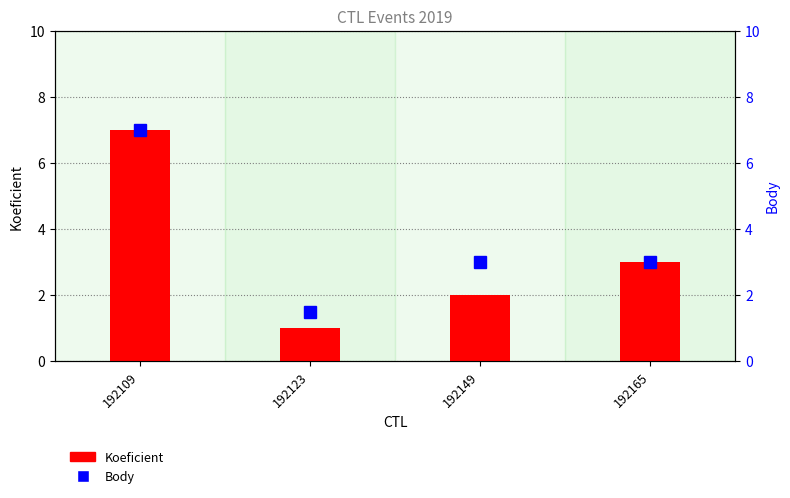

Between 192109 and 192149, which series saw the biggest shift?

Koeficient